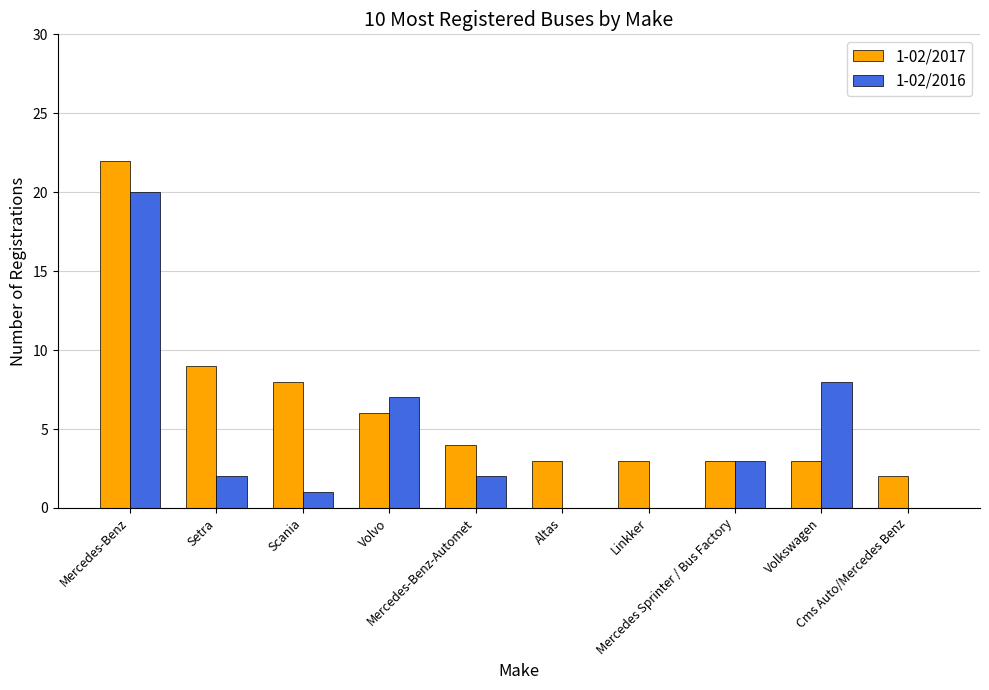

What is the average value of the 1-02/2017 series?

6